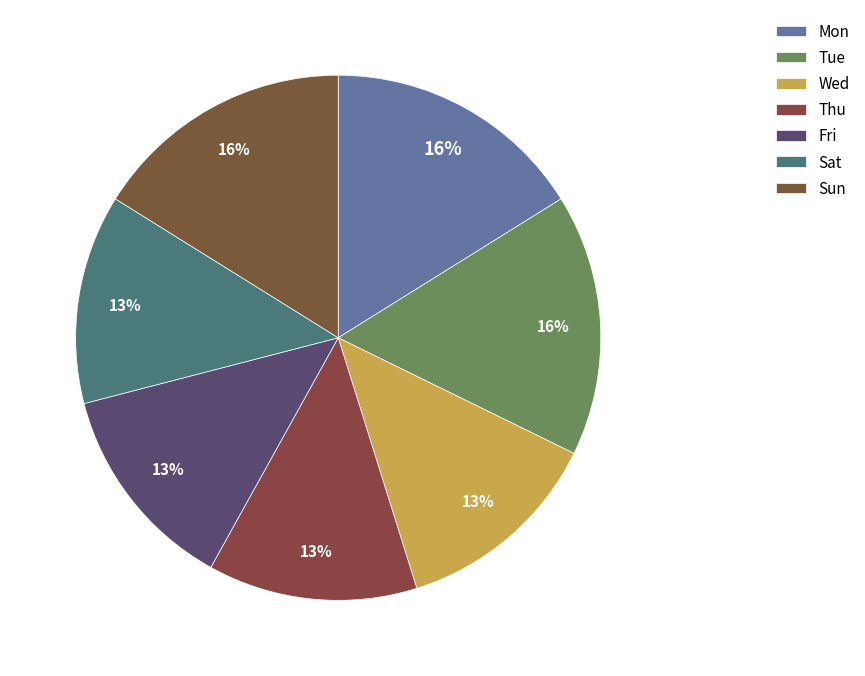

How many slices are in this pie chart?

7